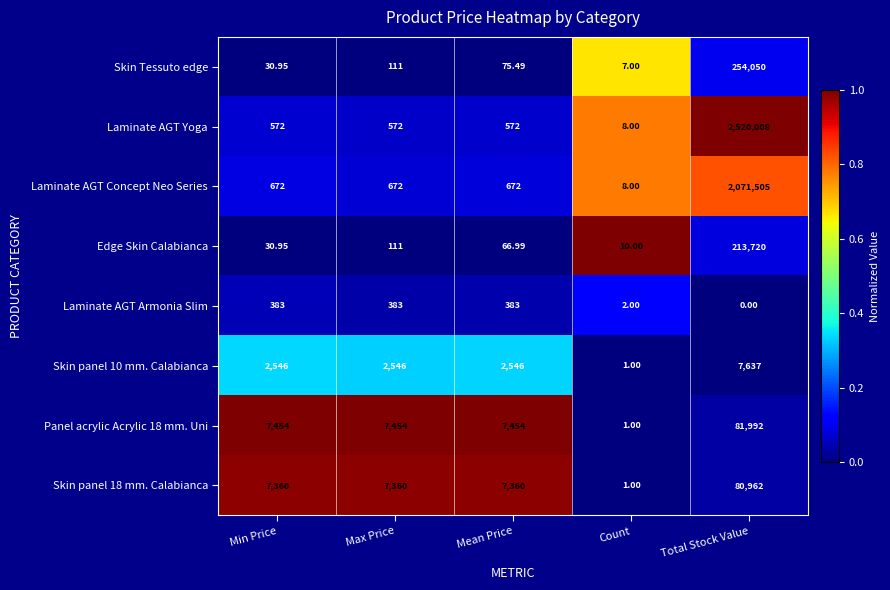

Is the value of Laminate AGT Yoga at Min Price greater than the value of Skin panel 10 mm. Calabianca at Min Price?

No